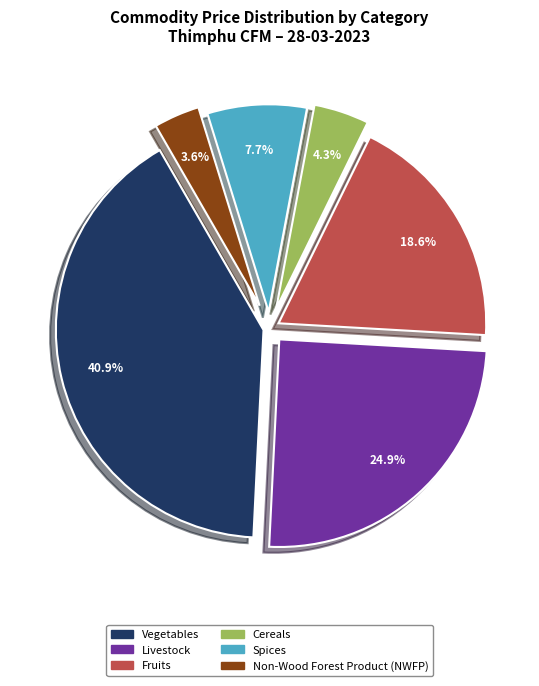

Does any single category account for the majority?

No